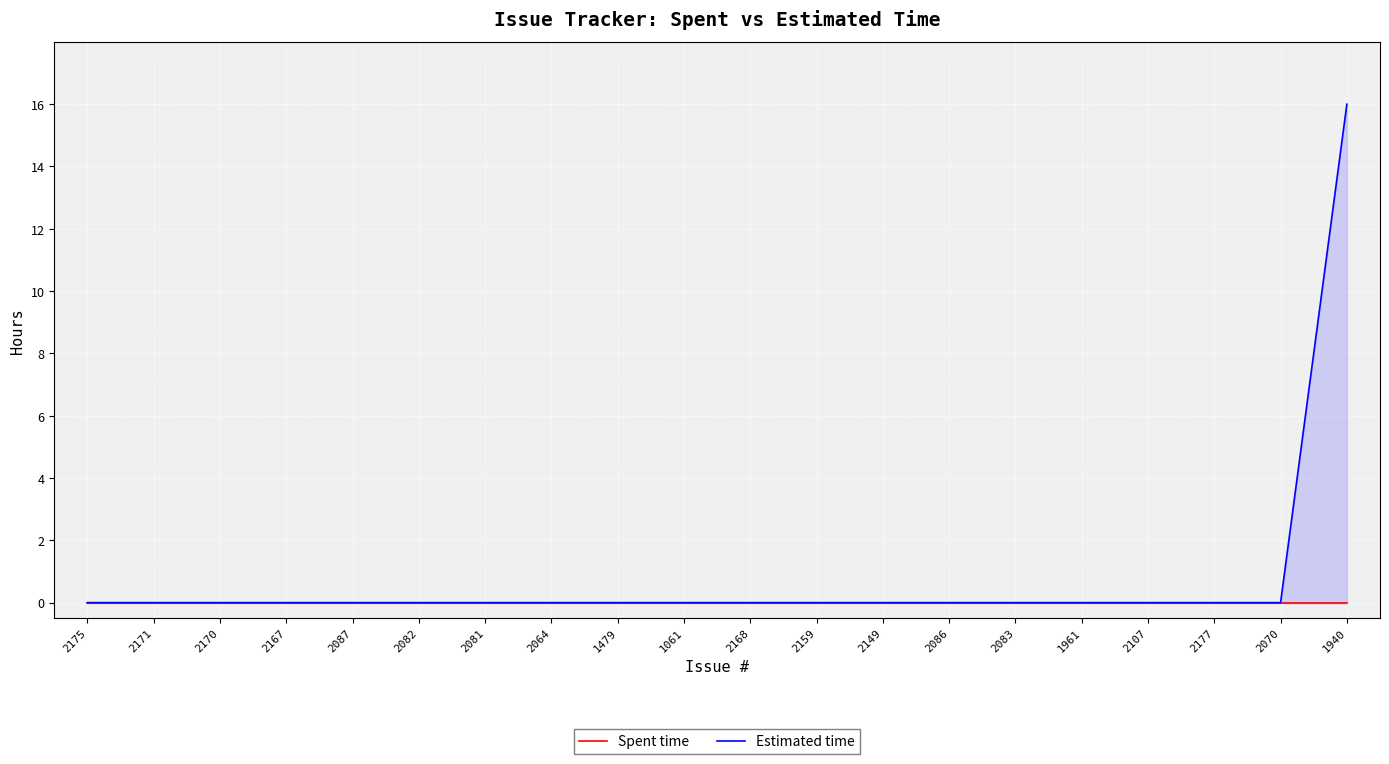

True or false: Spent time has more than 2 interior local peaks.

False